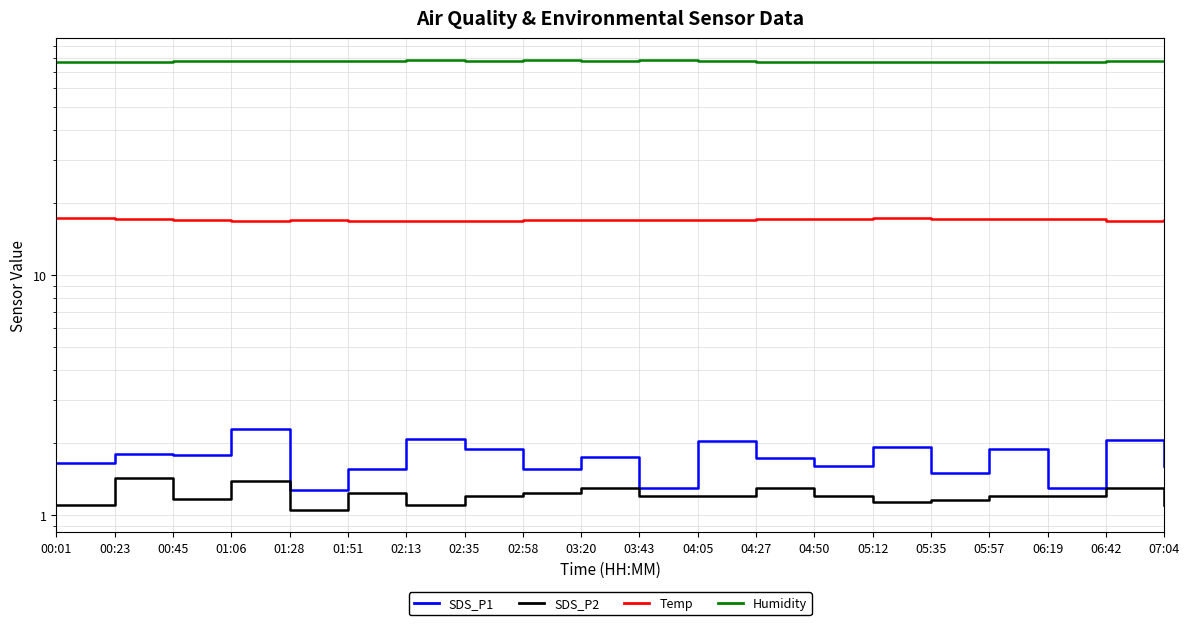

Reading left to right, transcribe all the data shown in this chart.

SDS_P1: 1.6	1.8	1.8	2.3	1.3	1.6	2.1	1.9	1.6	1.8	1.3	2.0	1.7	1.6	1.9	1.5	1.9	1.3	2.0	1.6
SDS_P2: 1.1	1.4	1.2	1.4	1.1	1.2	1.1	1.2	1.2	1.3	1.2	1.2	1.3	1.2	1.1	1.1	1.2	1.2	1.3	1.1
Temp: 17.3	17.1	16.9	16.8	16.9	16.8	16.8	16.8	16.9	16.9	17.0	17.0	17.1	17.1	17.2	17.1	17.1	17.1	16.8	16.9
Humidity: 76.9	77.2	77.7	78.2	78.2	78.1	78.3	78.2	78.3	78.2	78.3	77.5	77.2	77.2	77.2	77.3	77.3	77.4	78.0	77.8